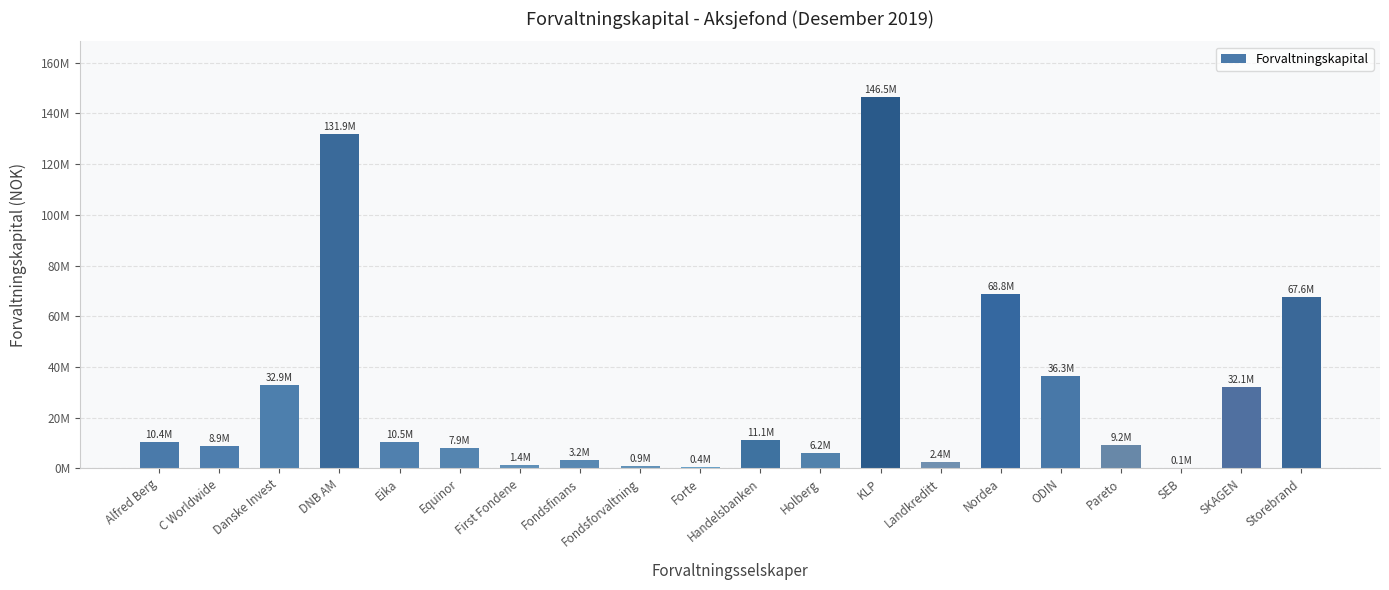

What is the maximum value shown in the chart?

146465362